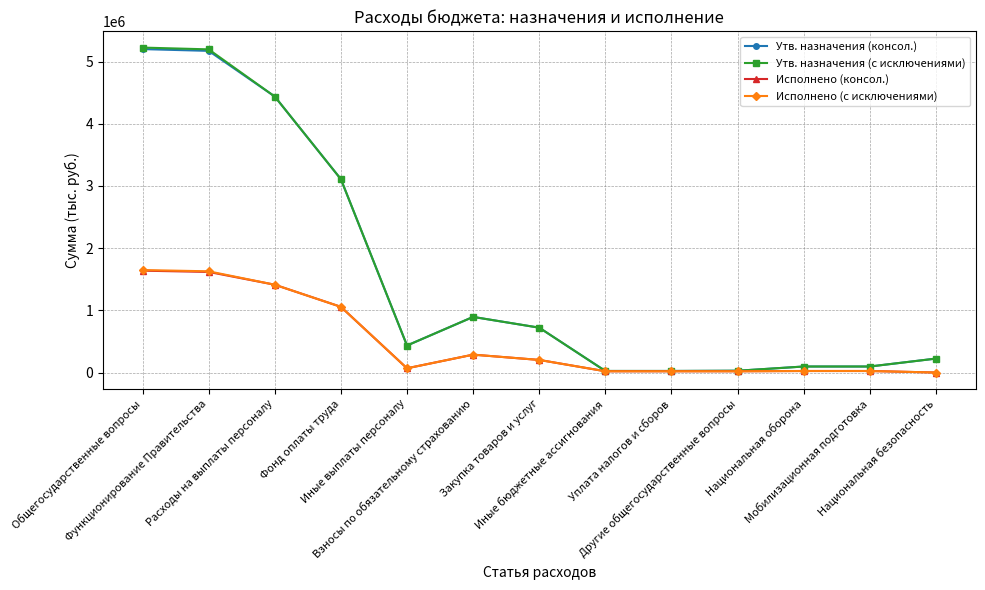

How many values in the Утв. назначения (с исключениями) series are below 434400?

6